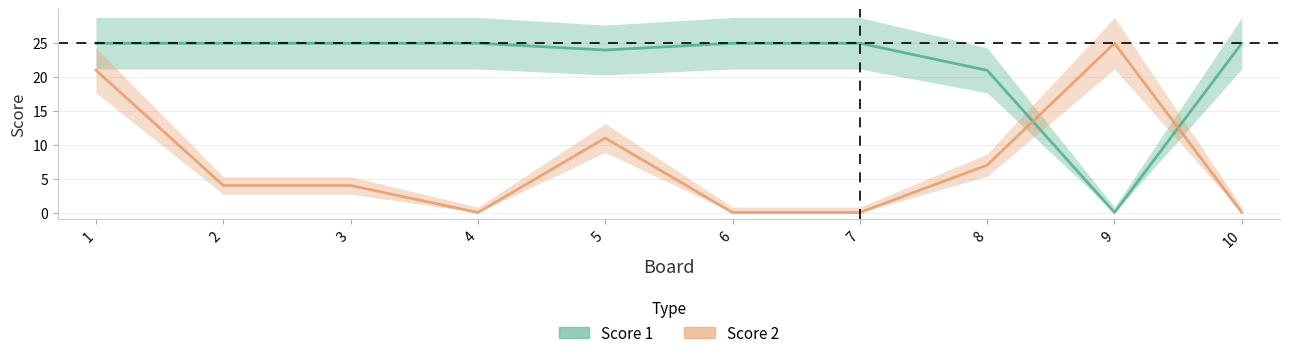

The Score 1 series shows 25 at 7. True or false?

True